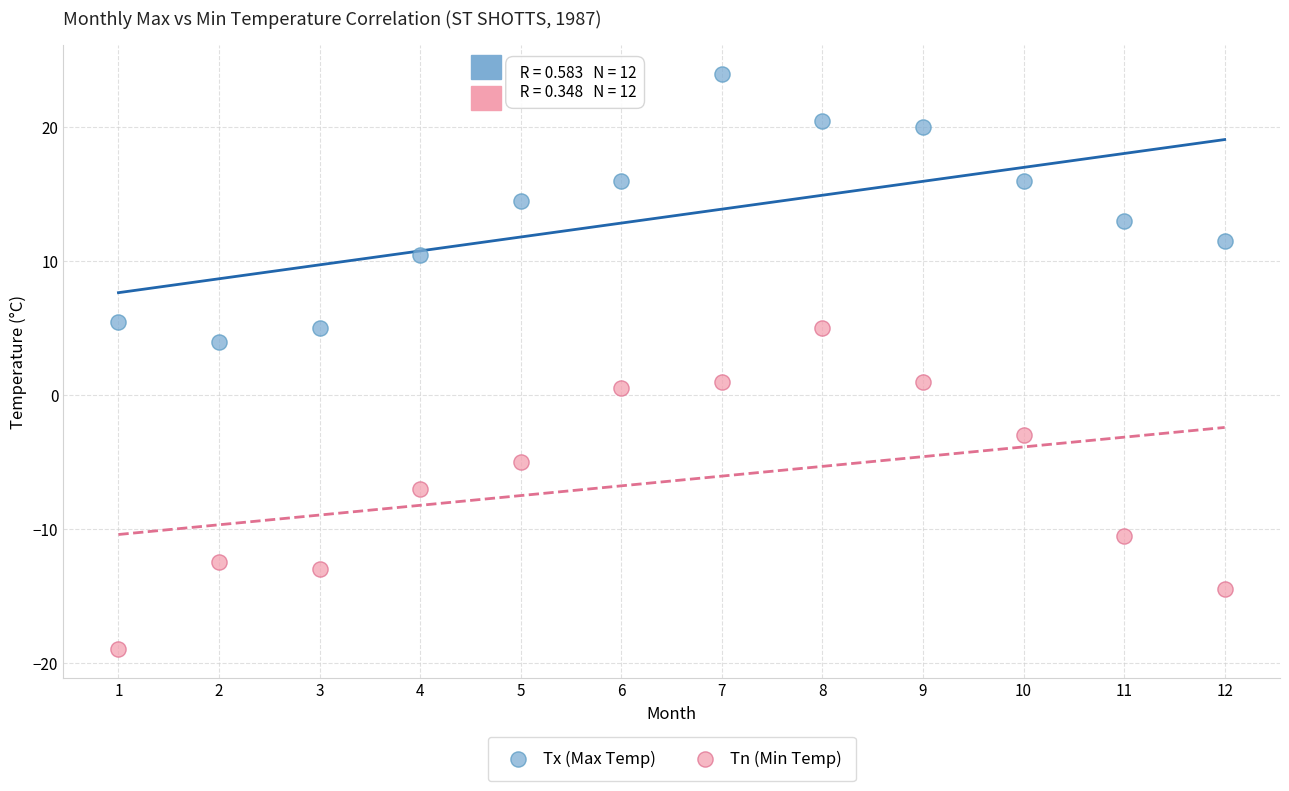

What are all the series names shown in the legend?

Tx (Max Temp), Tn (Min Temp)